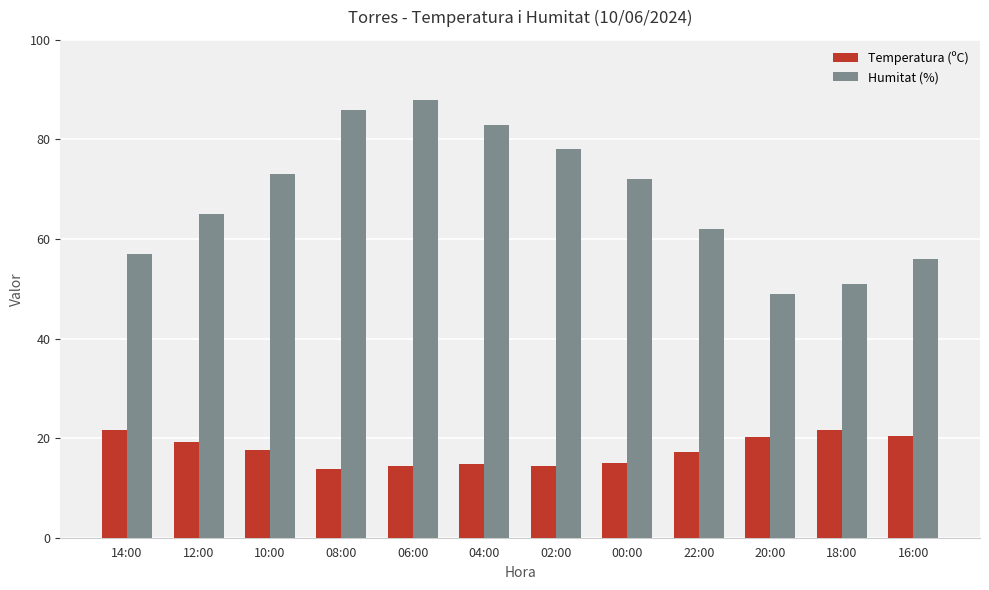

Between 08:00 and 18:00, which series saw the biggest shift?

Humitat (%)